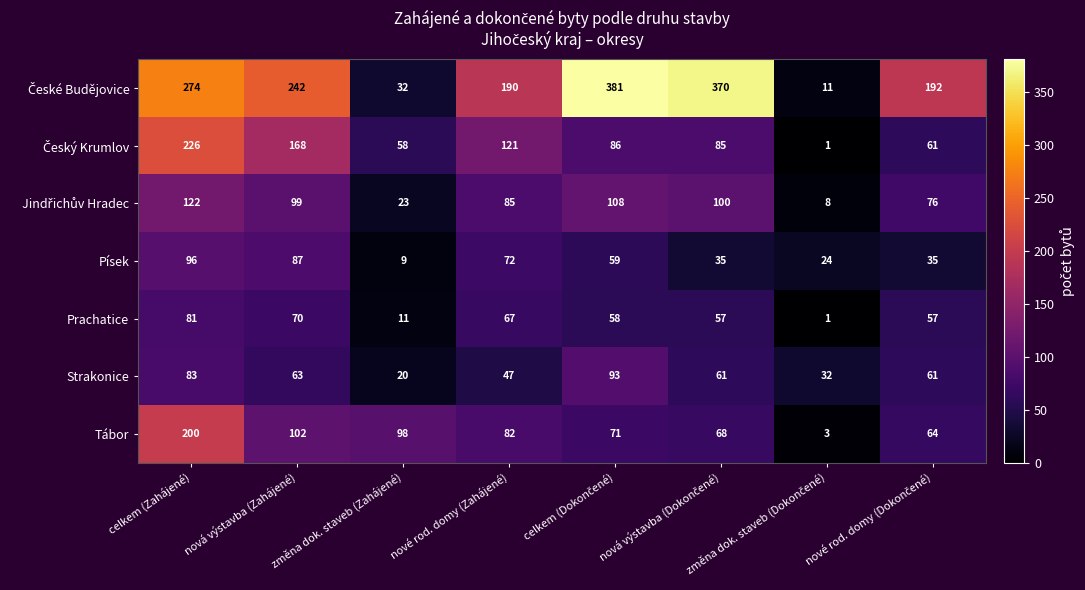

What is the difference between the highest and lowest values at celkem (Zahájené)?

193